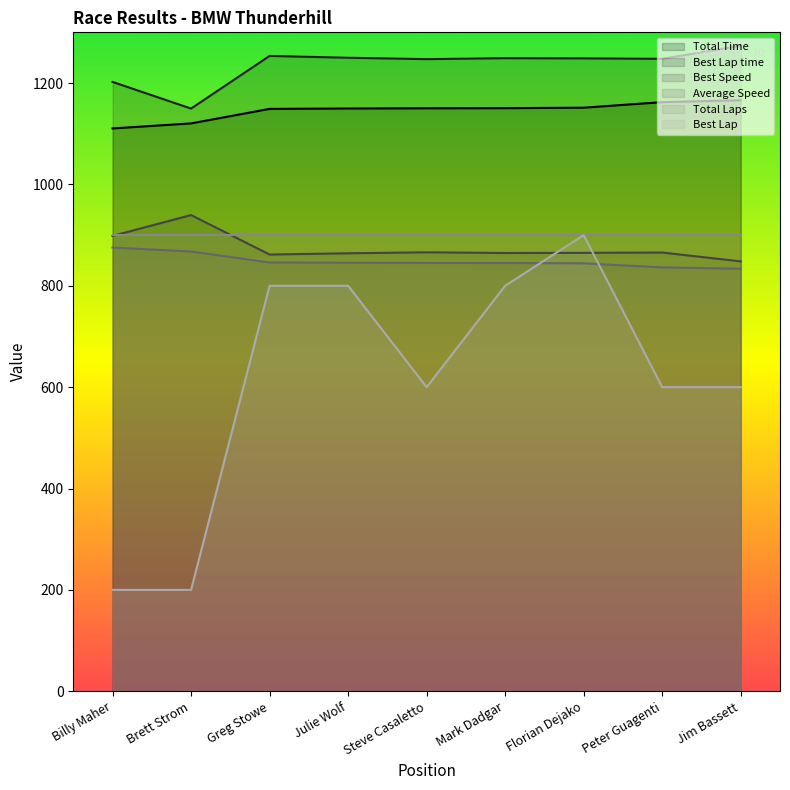

At which label does Total Time first exceed 1150?

Steve Casaletto